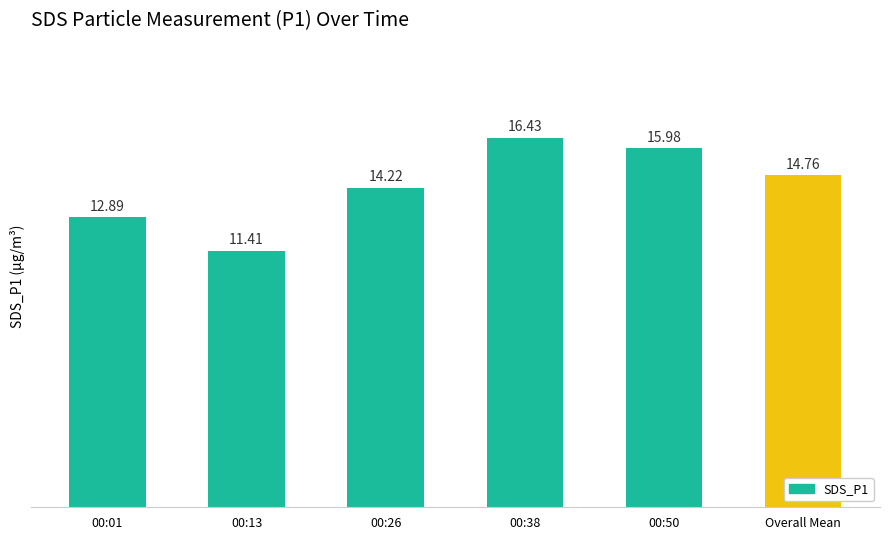

What is the label of the 1st bar from the right?

Overall Mean